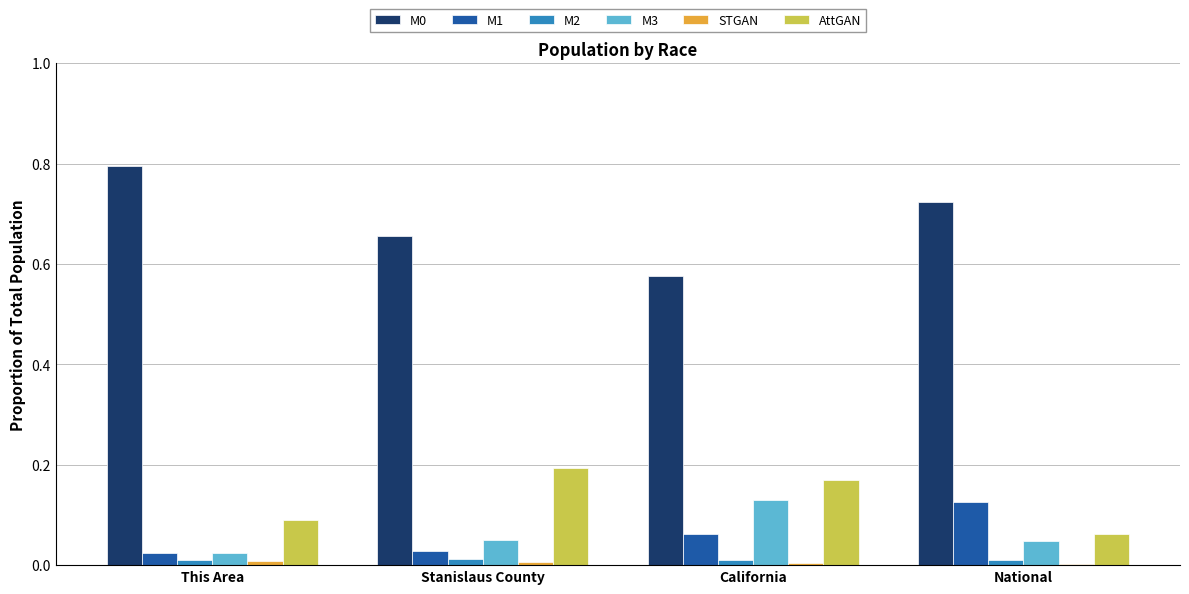

What is the maximum value shown in the chart?

0.8